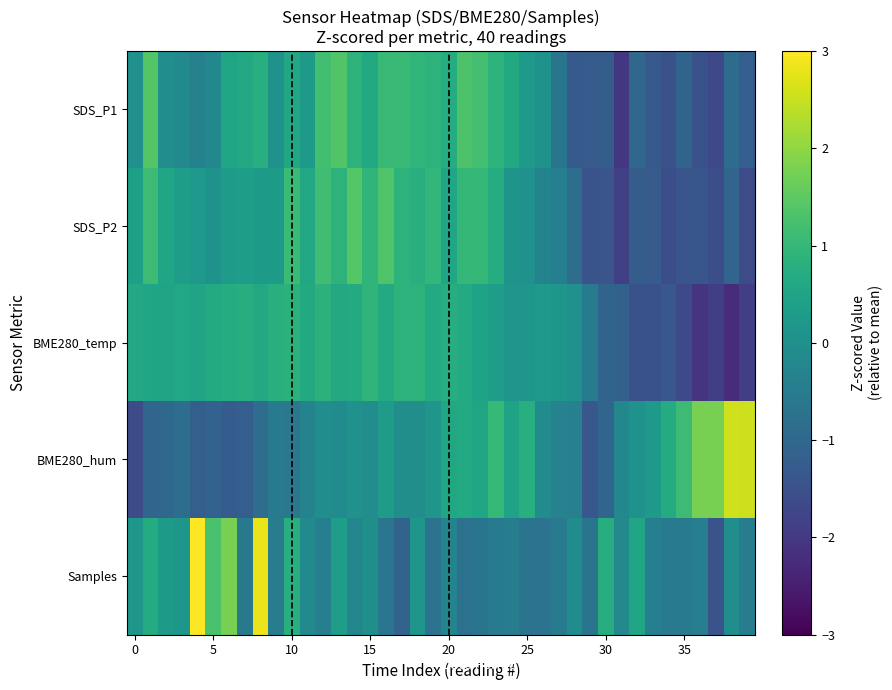

Which series has the largest total across all categories?

Samples